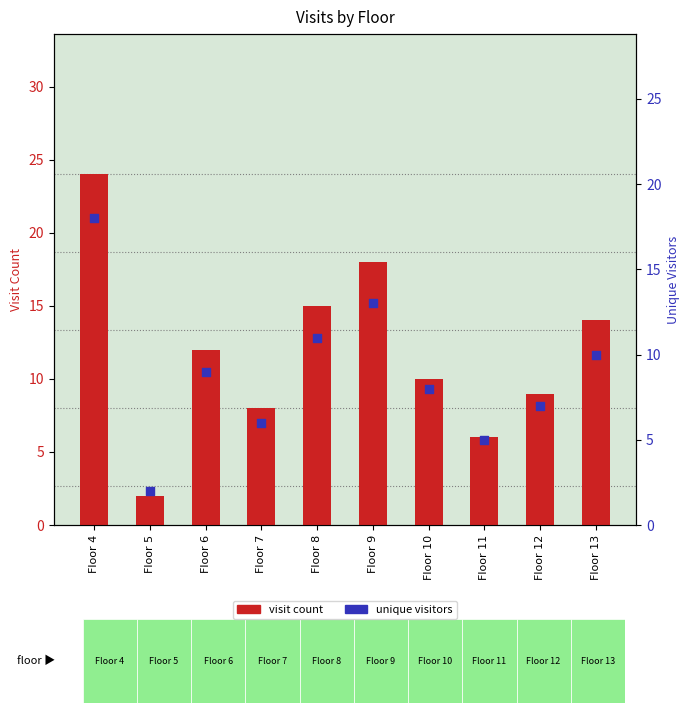

Which series contains the lowest Y value?

visit count